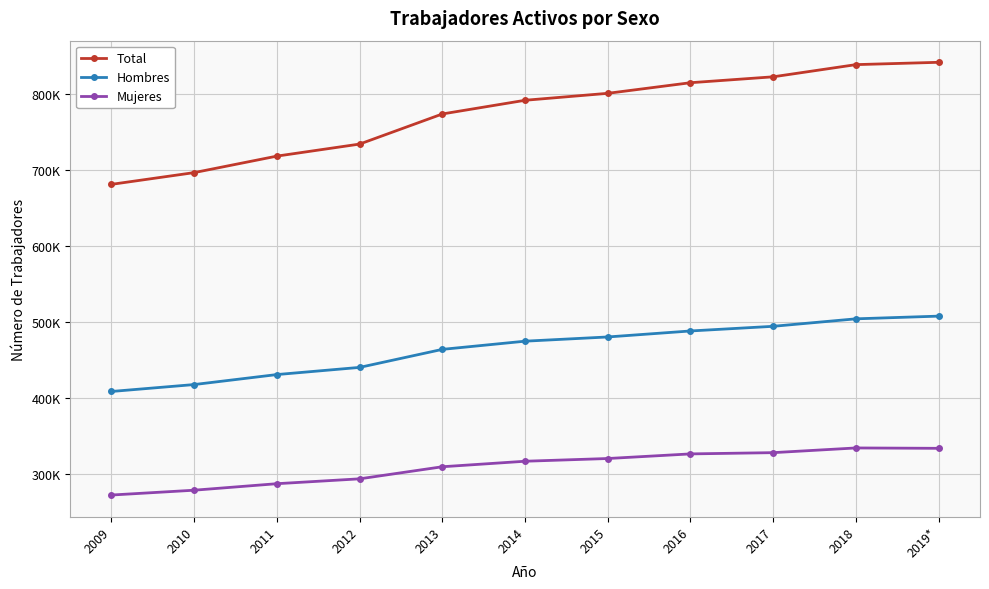

What is the average value of the Hombres series?

464735